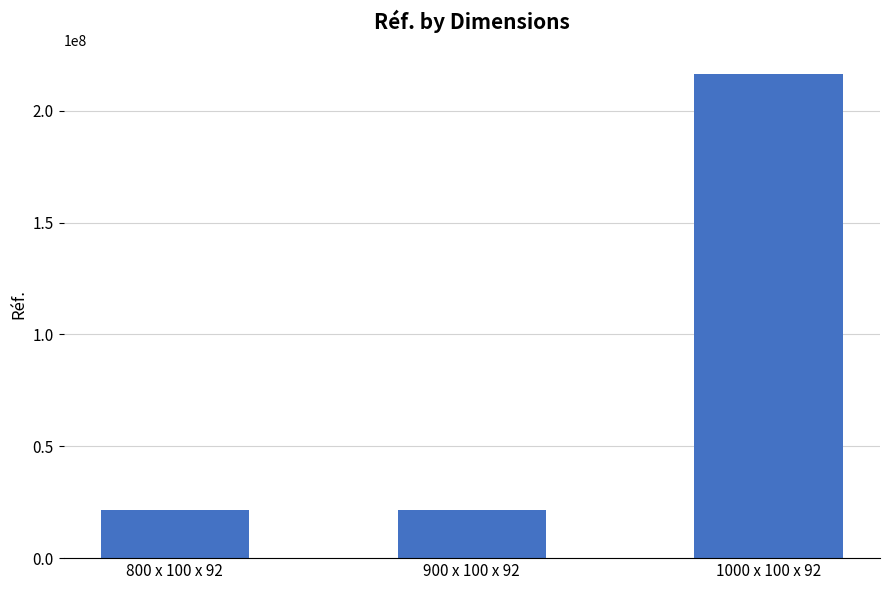

At which category does the chart reach its peak across all series?

1000 x 100 x 92